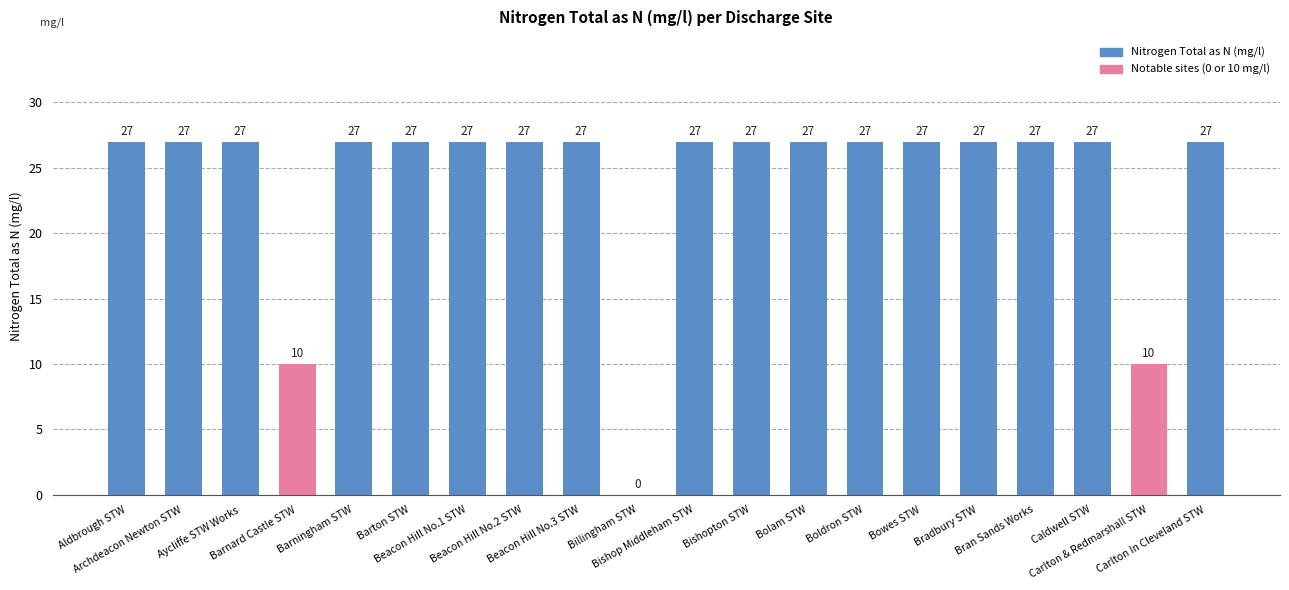

How many values are above zero?

19